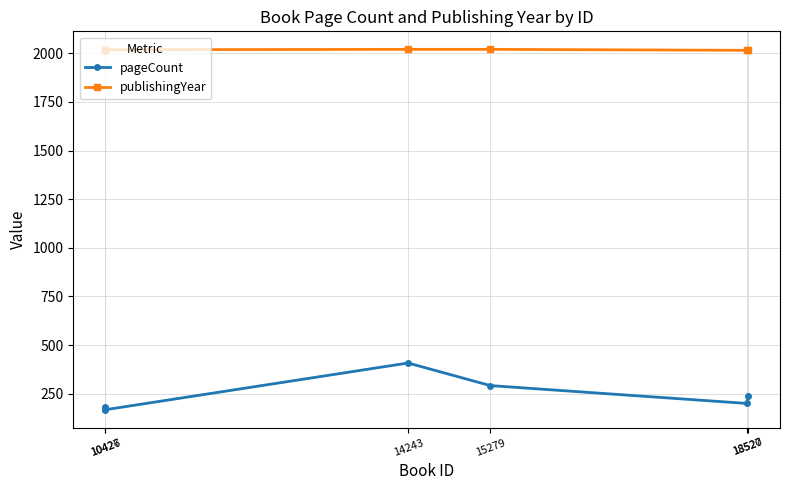

What is the lowest value of the pageCount series?

168